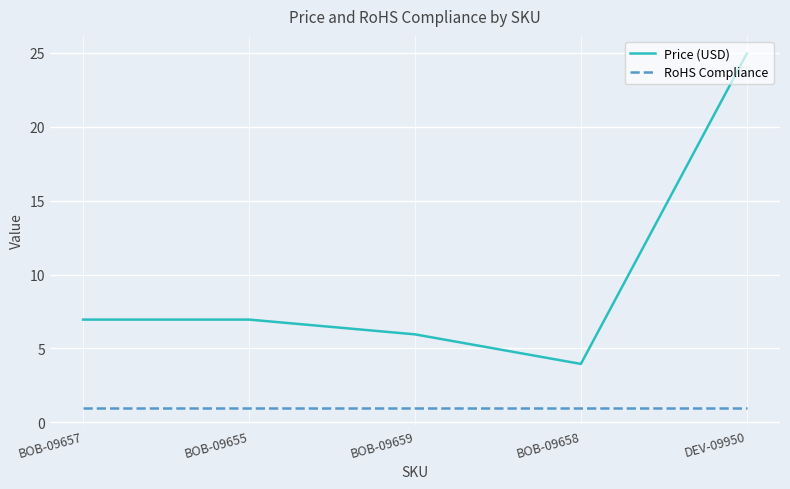

Which category has the lowest value in the Price (USD) series?

BOB-09658